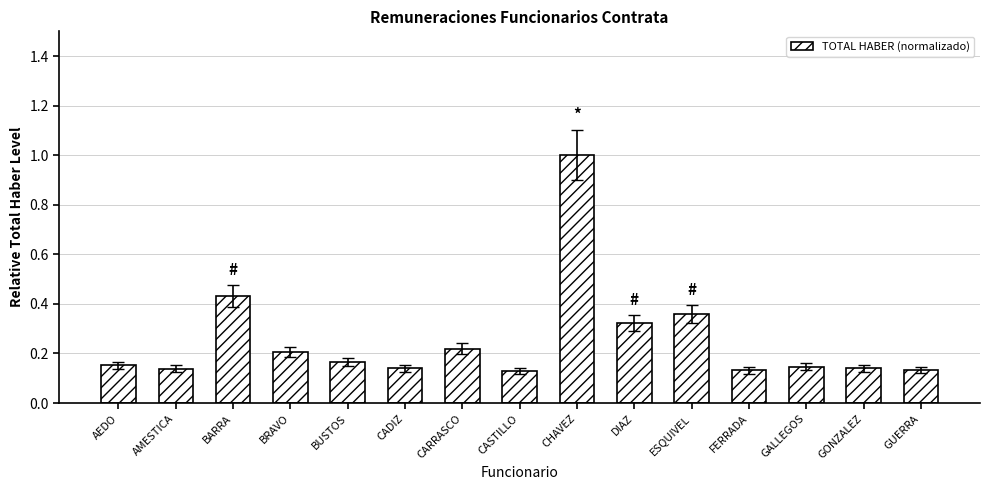

Which label corresponds to the largest value in the chart?

CHAVEZ